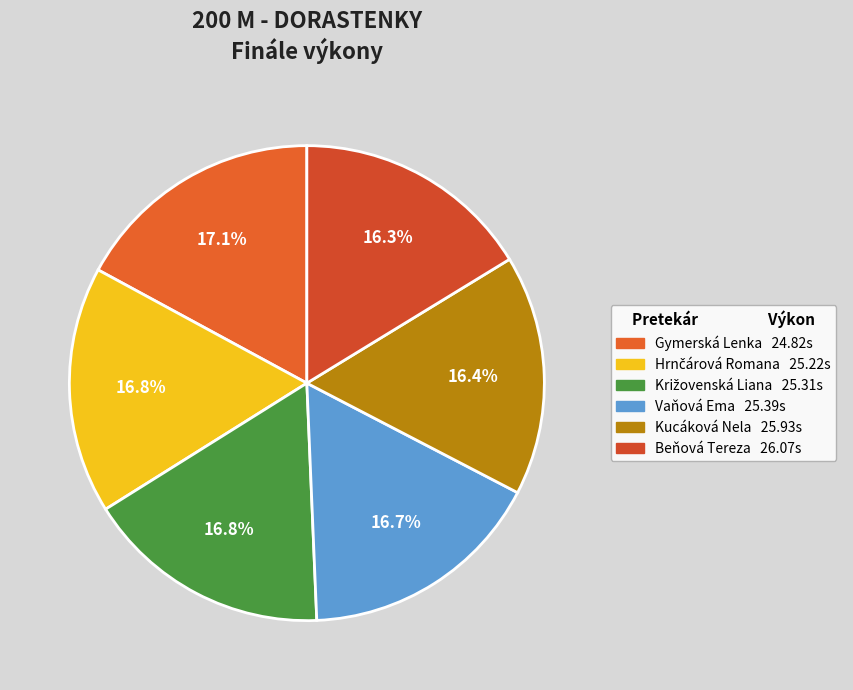

Between Vaňová Ema and Gymerská Lenka, which is larger?

Vaňová Ema